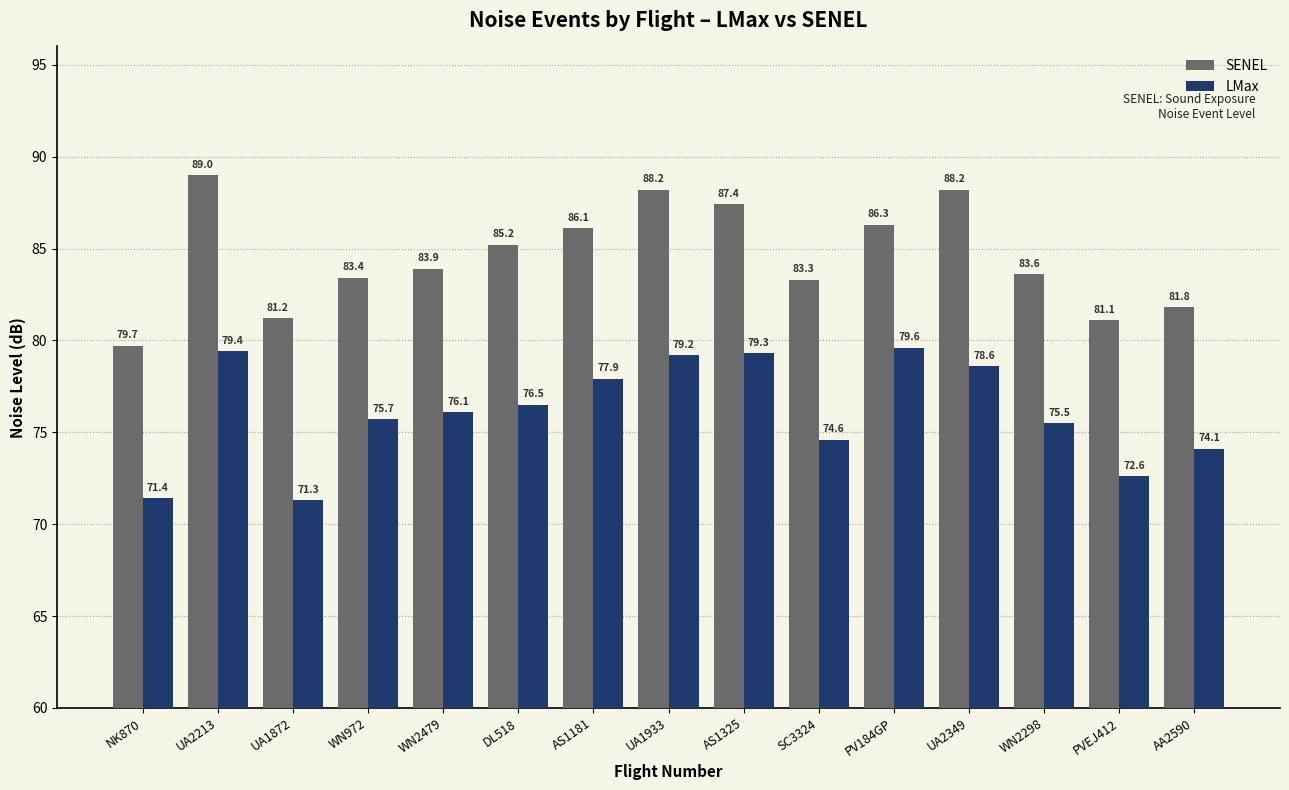

What is the total value across all series at UA1872?

152.5